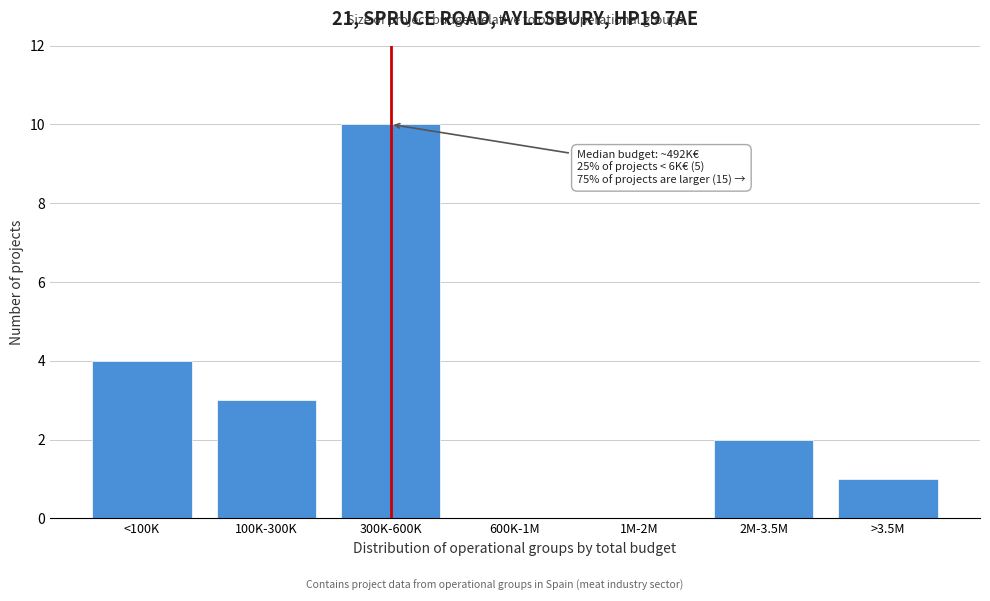

Reading left to right, transcribe all the data shown in this chart.

<100K=4	100K-300K=3	300K-600K=10	600K-1M=0	1M-2M=0	2M-3.5M=2	>3.5M=1